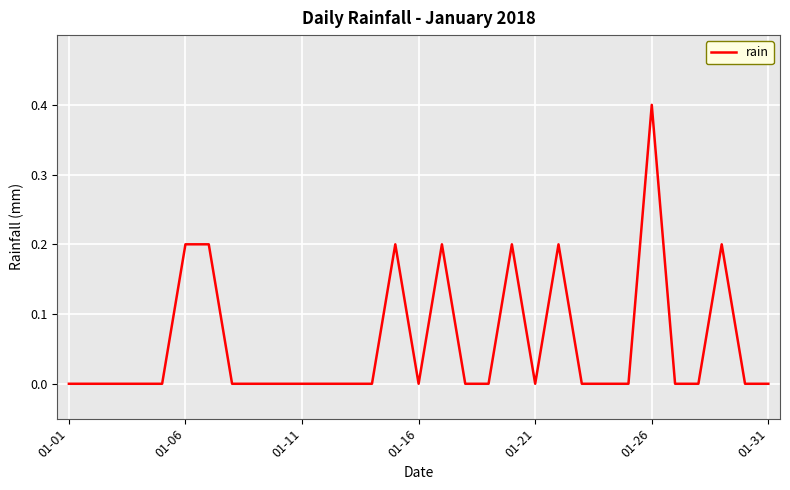

Reading left to right, list all the values displayed in this chart.

0.0	0.0	0.0	0.0	0.0	0.2	0.2	0.0	0.0	0.0	0.0	0.0	0.0	0.0	0.2	0.0	0.2	0.0	0.0	0.2	0.0	0.2	0.0	0.0	0.0	0.4	0.0	0.0	0.2	0.0	0.0